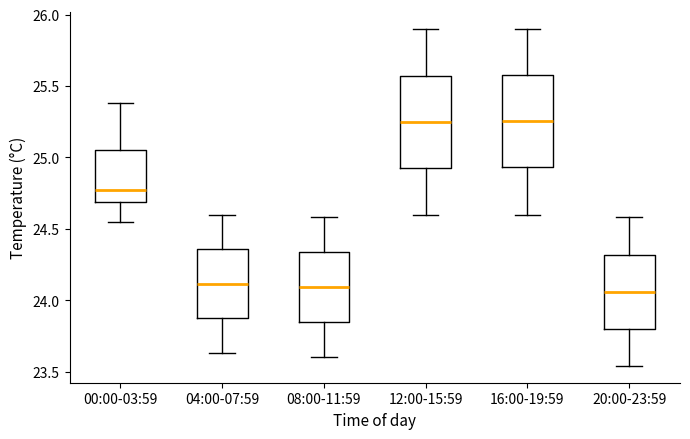

Reading left to right, transcribe this box plot: for each box, give where its median line is, the range the box spans, and where its two whiskers end, as read against the y-axis. The values are not printed on the chart, so give them approximately, as read against the axis.

00:00-03:59: median 24.75, box 24.70 to 25.05, whiskers 24.55 to 25.40
04:00-07:59: median 24.10, box 23.85 to 24.35, whiskers 23.65 to 24.60
08:00-11:59: median 24.10, box 23.85 to 24.35, whiskers 23.60 to 24.60
12:00-15:59: median 25.25, box 24.90 to 25.55, whiskers 24.60 to 25.90
16:00-19:59: median 25.25, box 24.95 to 25.60, whiskers 24.60 to 25.90
20:00-23:59: median 24.05, box 23.80 to 24.30, whiskers 23.55 to 24.60